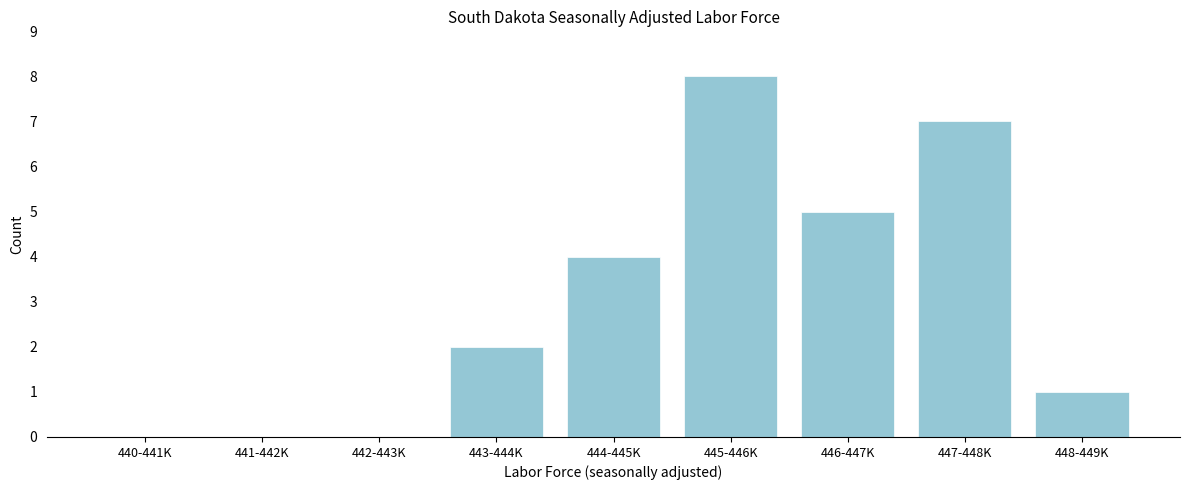

Reading left to right, transcribe all the data shown in this chart.

440-441K=0	441-442K=0	442-443K=0	443-444K=2	444-445K=4	445-446K=8	446-447K=5	447-448K=7	448-449K=1